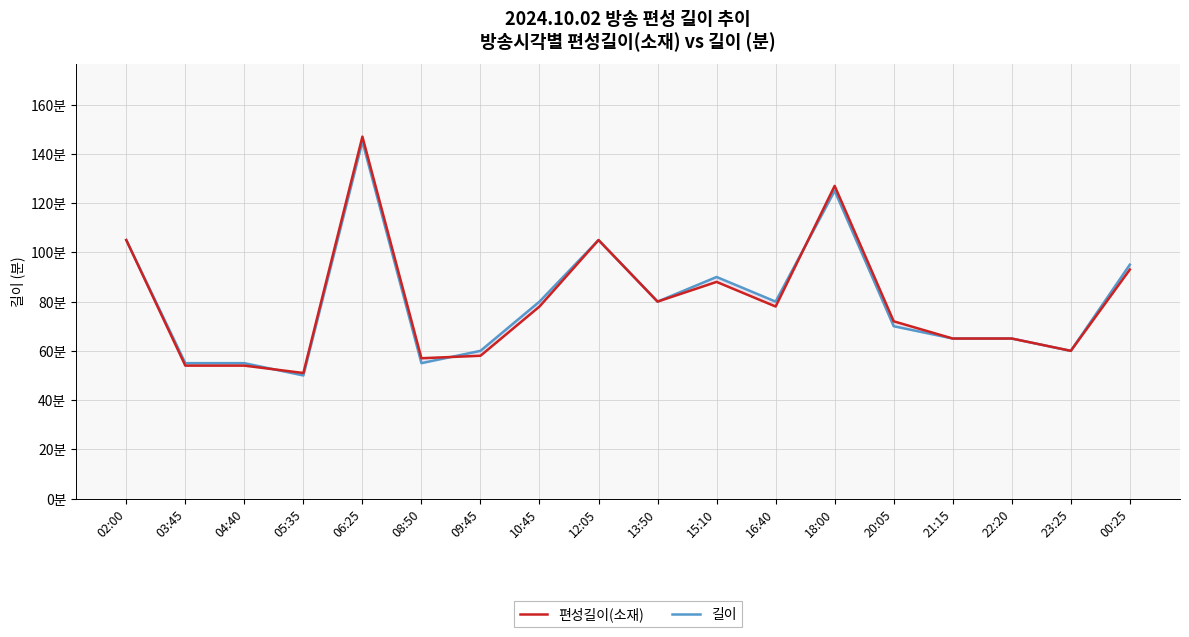

What is the difference between the highest and lowest values at 06:25?

2